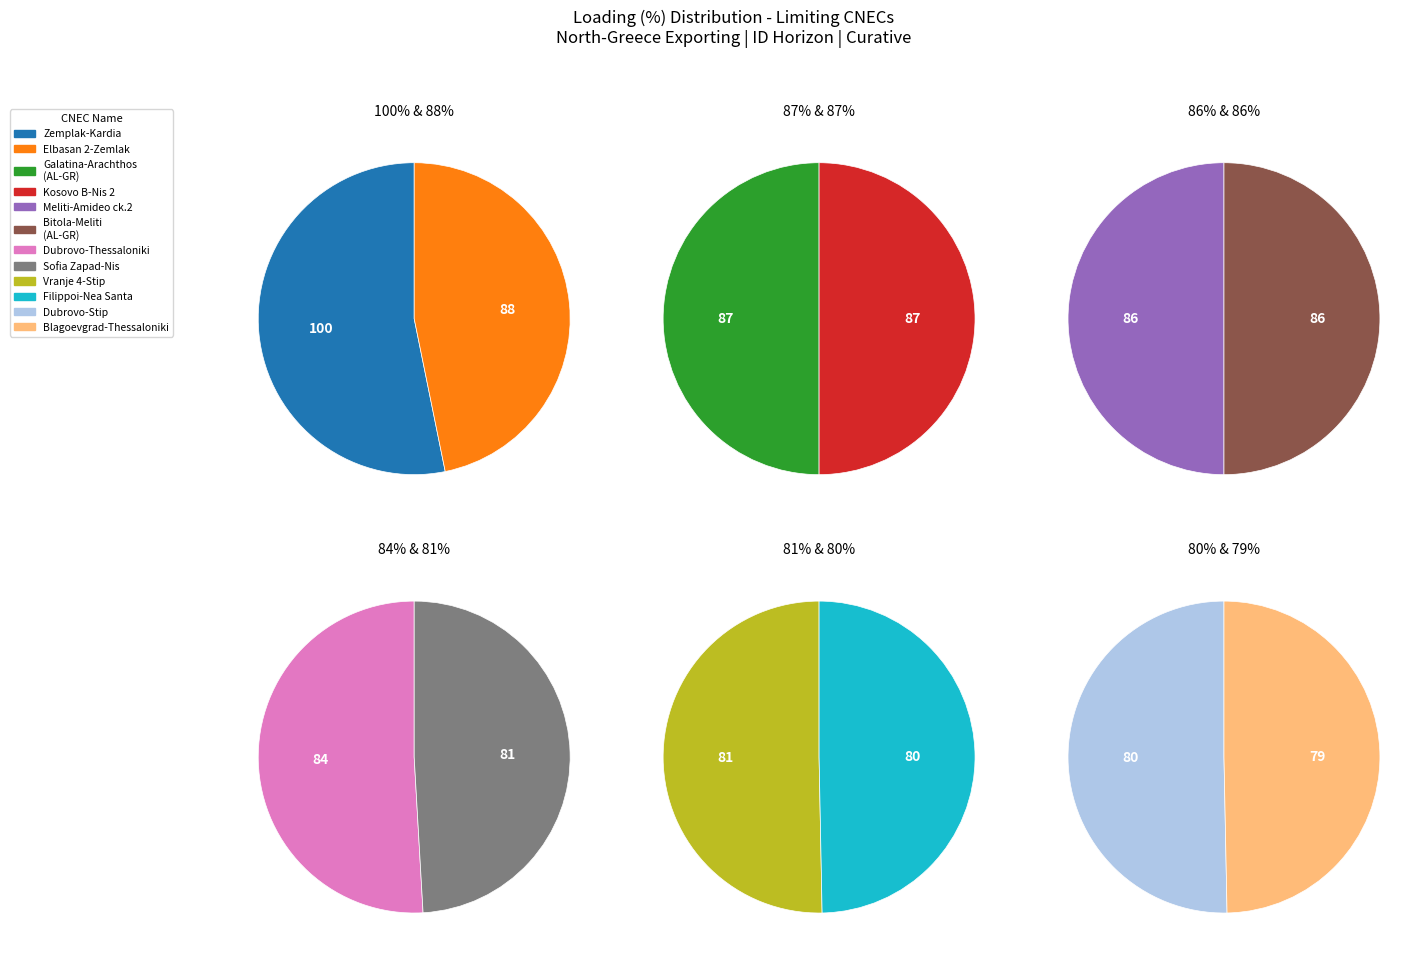

True or false: N-1 400 kV Filippoi-Nea Santa ck.2 accounts for 1% of the total.

False